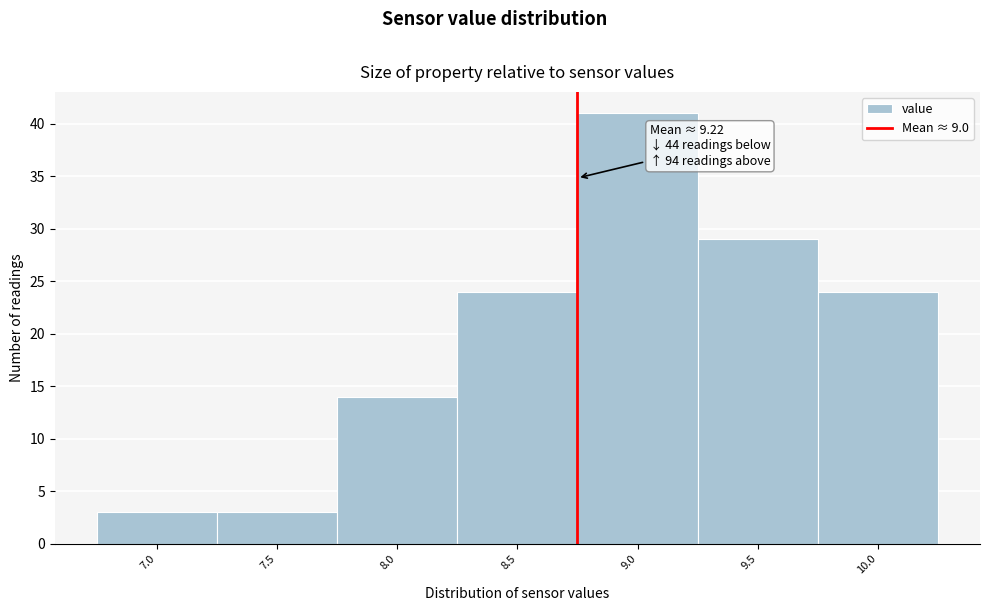

Reading left to right, extract all data points from this chart.

7.0=3	7.5=3	8.0=14	8.5=24	9.0=41	9.5=29	10.0=24